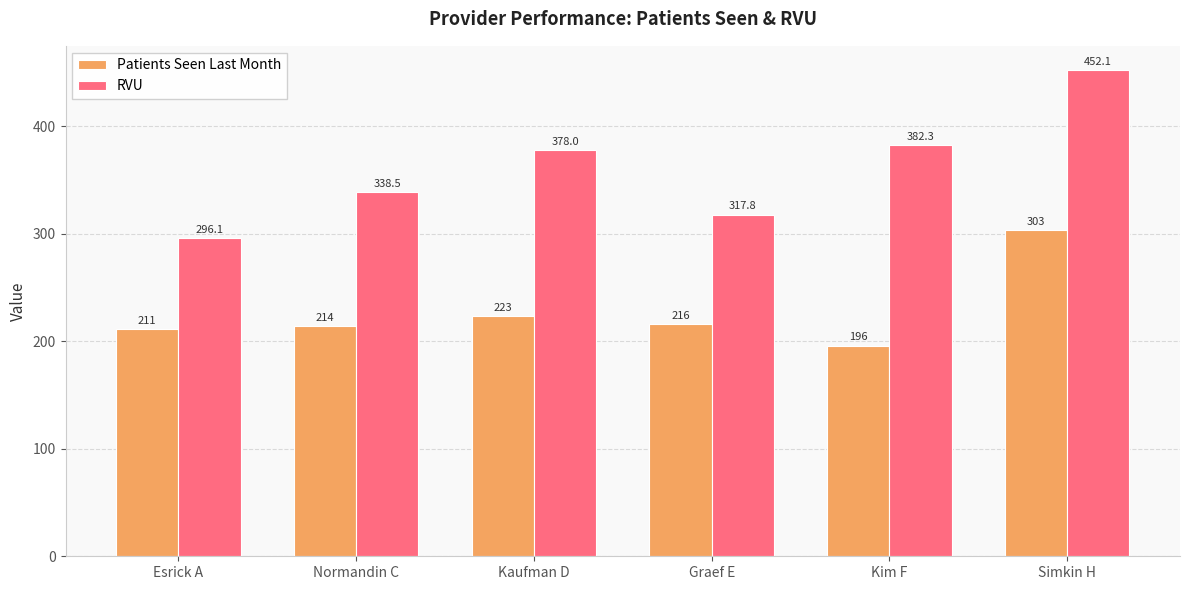

How many groups of bars are there?

6